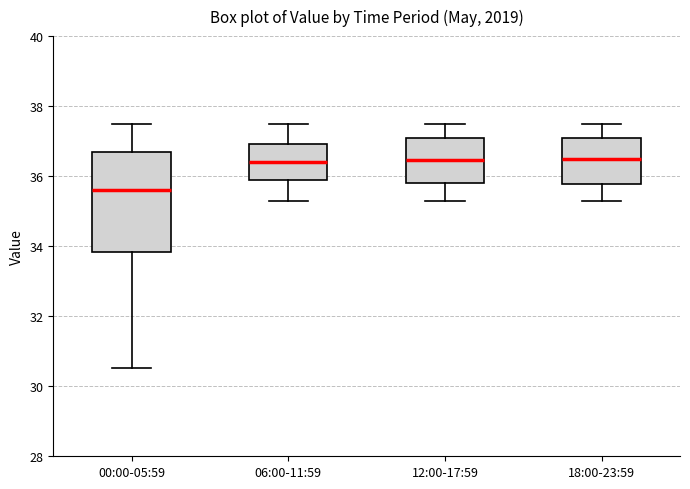

Reading left to right, transcribe this box plot: for each box, give where its median line is, the range the box spans, and where its two whiskers end, as read against the y-axis. The values are not printed on the chart, so give them approximately, as read against the axis.

00:00-05:59: median 35.6, box 33.8 to 36.6, whiskers 30.6 to 37.4
06:00-11:59: median 36.4, box 36.0 to 37.0, whiskers 35.4 to 37.6
12:00-17:59: median 36.4, box 35.8 to 37.2, whiskers 35.4 to 37.6
18:00-23:59: median 36.6, box 35.8 to 37.2, whiskers 35.4 to 37.6